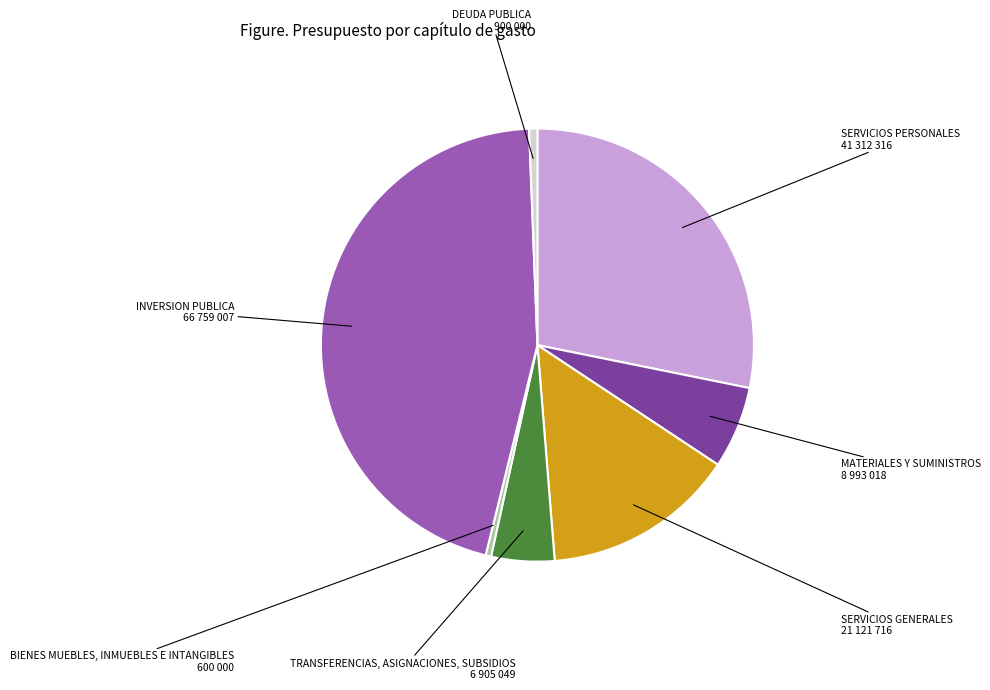

Is there a majority slice in this chart?

No